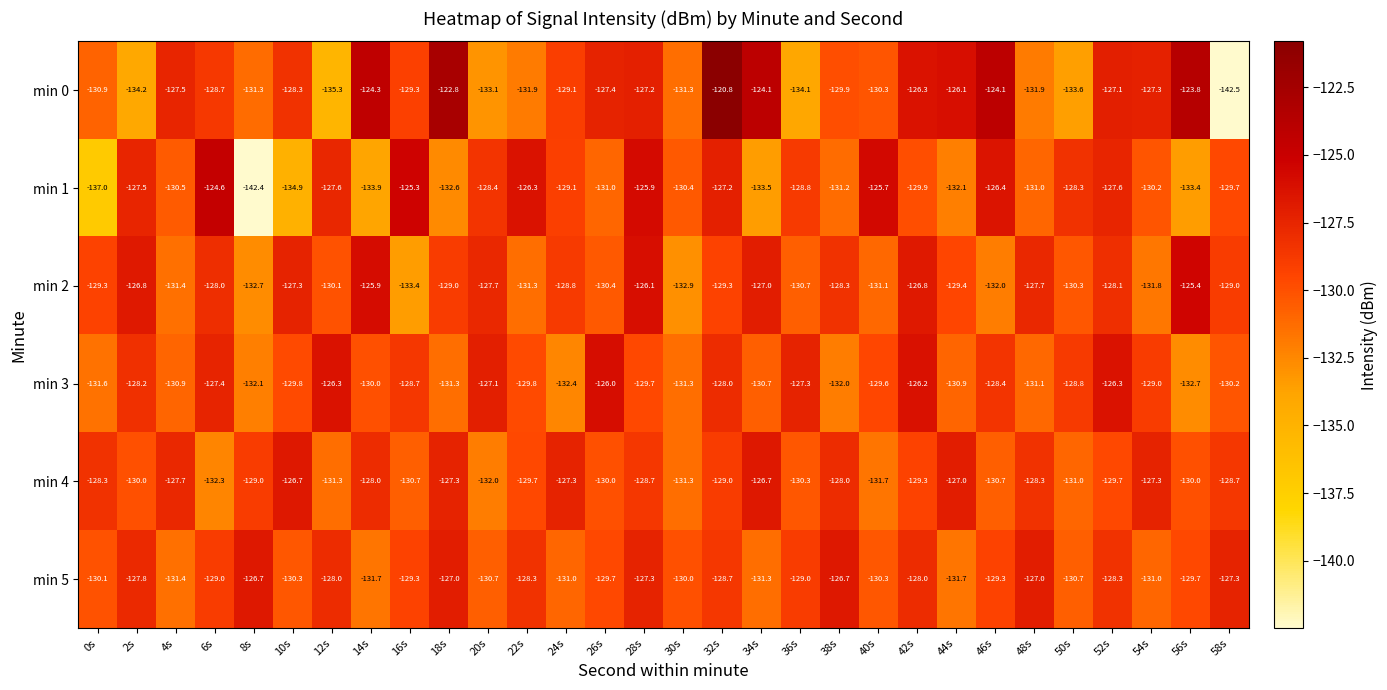

What is the difference between the min 2 values at 22s and 48s?

3.6